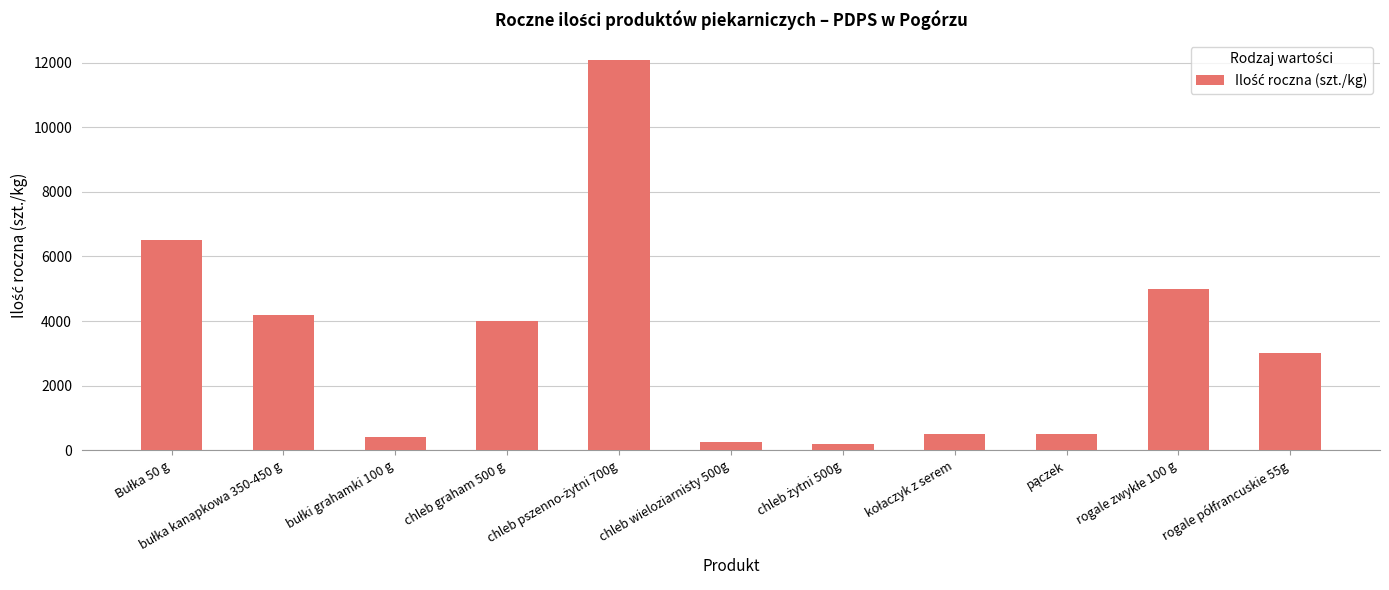

What is the label of the 4th bar from the left?

chleb graham 500 g